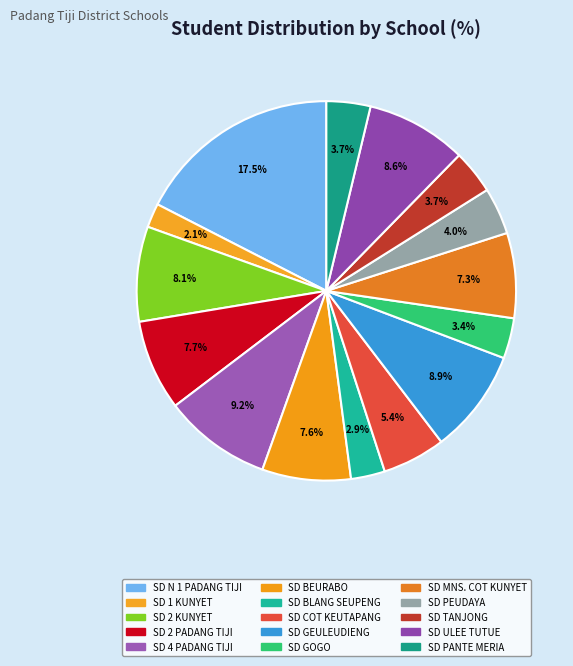

How many slices are in this pie chart?

15